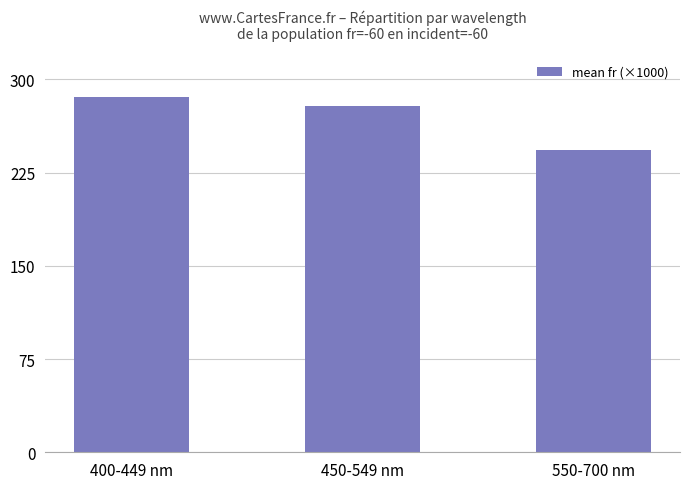

What is the label of the 1st bar from the right?

550-700 nm